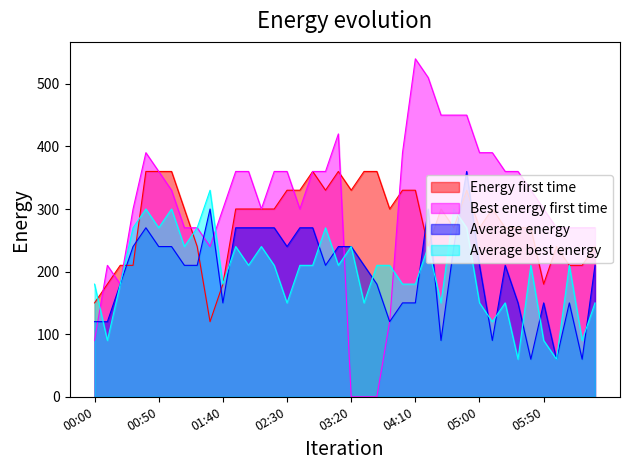

List the series in order of their peak value, lowest first.

Average best energy, Energy first time, Average energy, Best energy first time